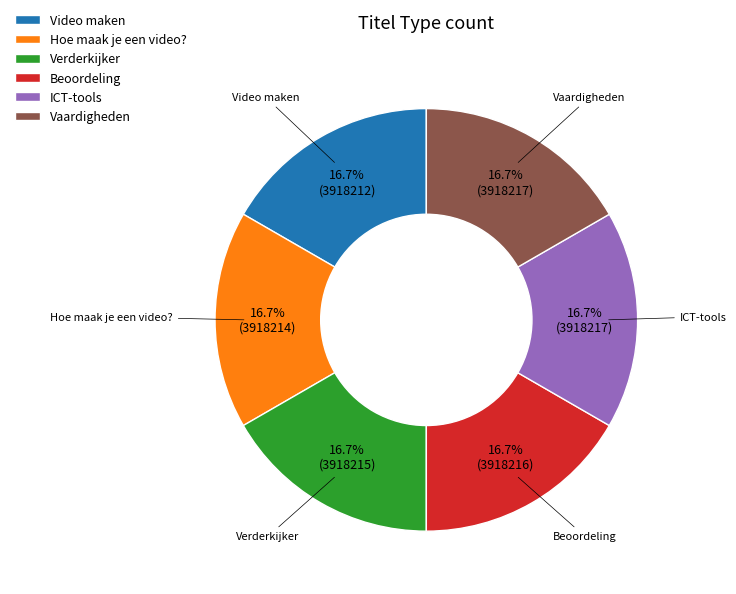

What portion of the pie excludes Vaardigheden?

83.3%